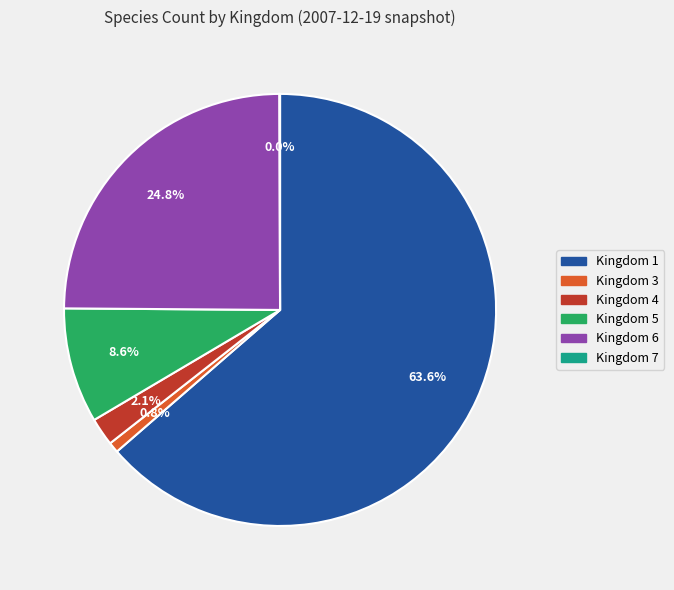

Which category has the biggest portion of the pie?

Kingdom 1